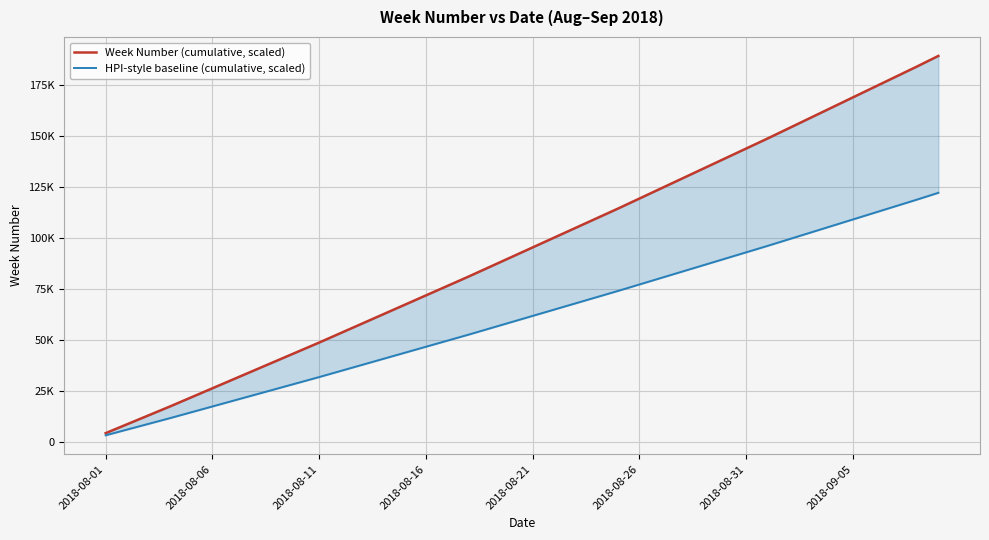

What is the label of the 32nd point from the right?

8